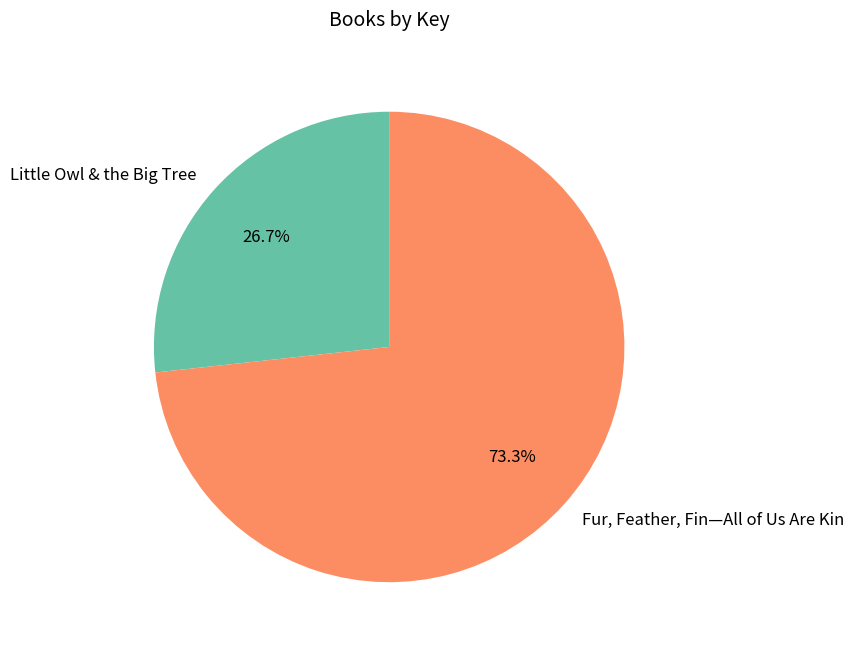

Count the number of slices in the pie.

2